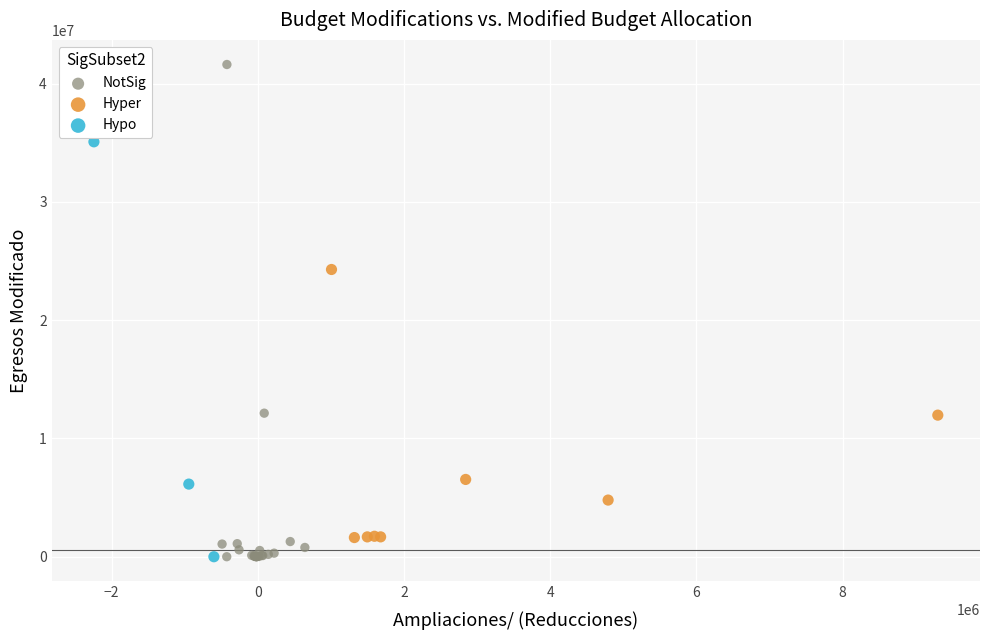

Which series has the widest spread of Y values?

NotSig